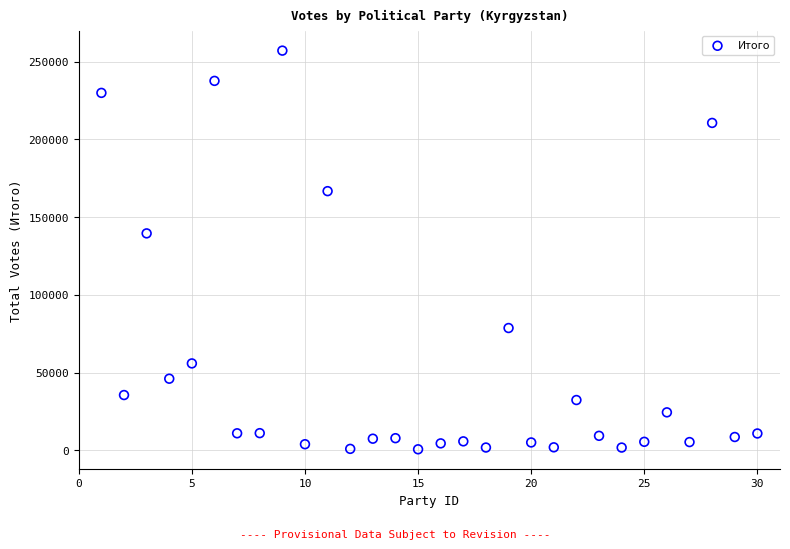

What is the range of Y values (max minus min)?

256429